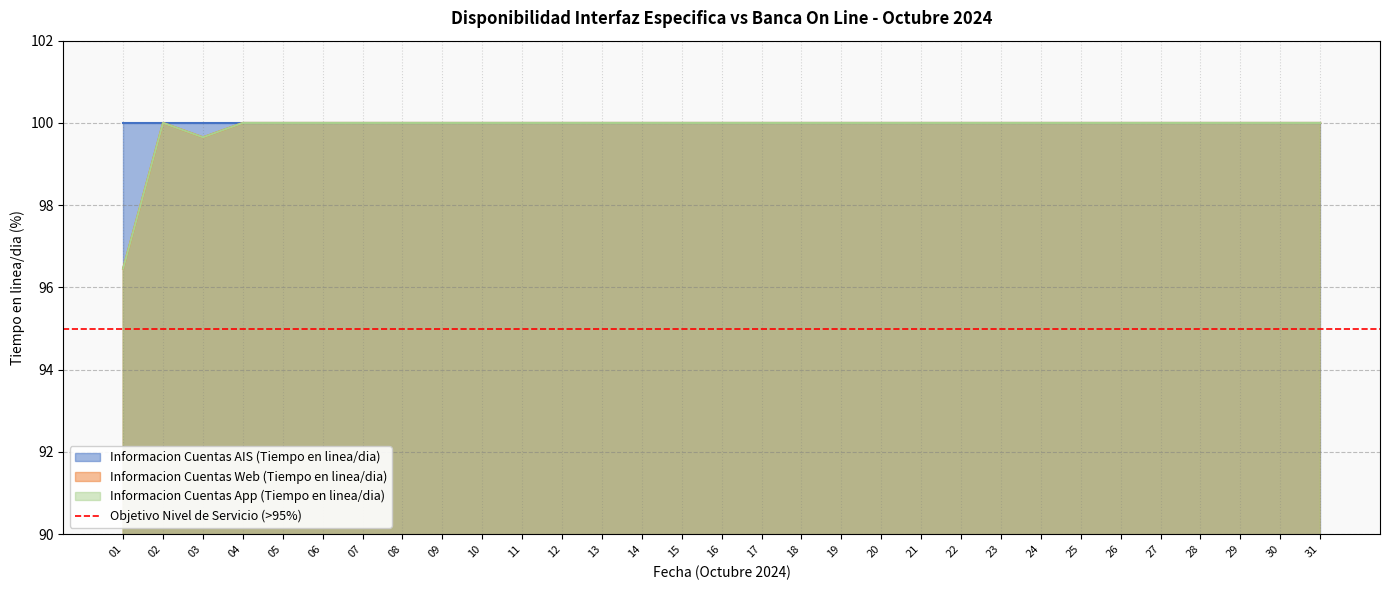

Count the number of categories in the chart.

31